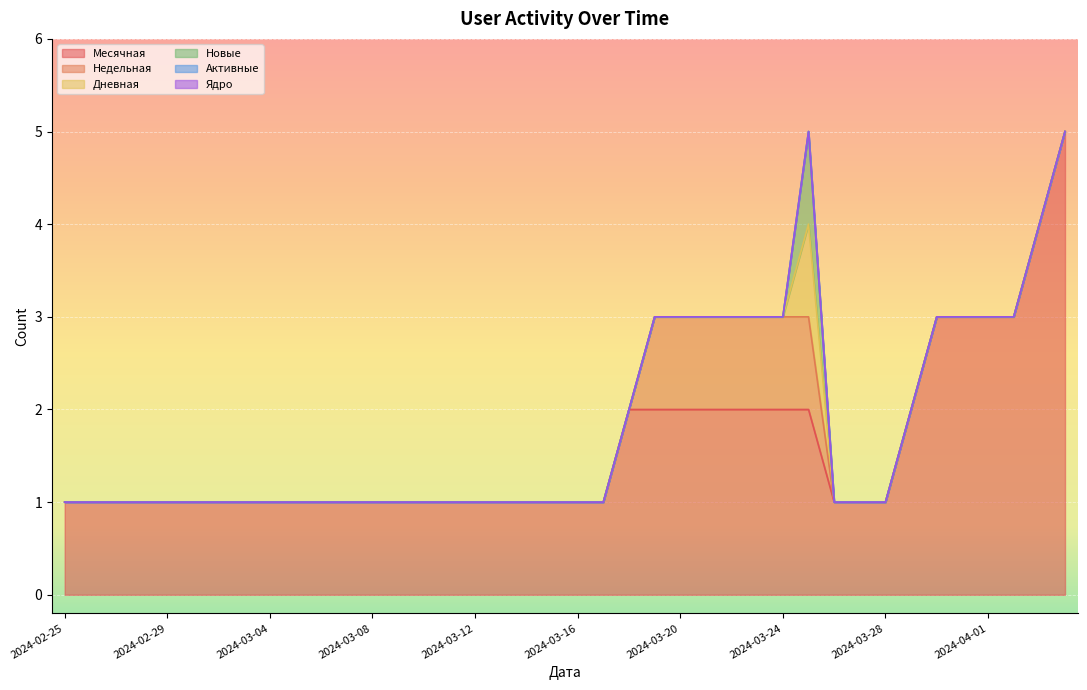

What position from the right is 2024-04-01?

4